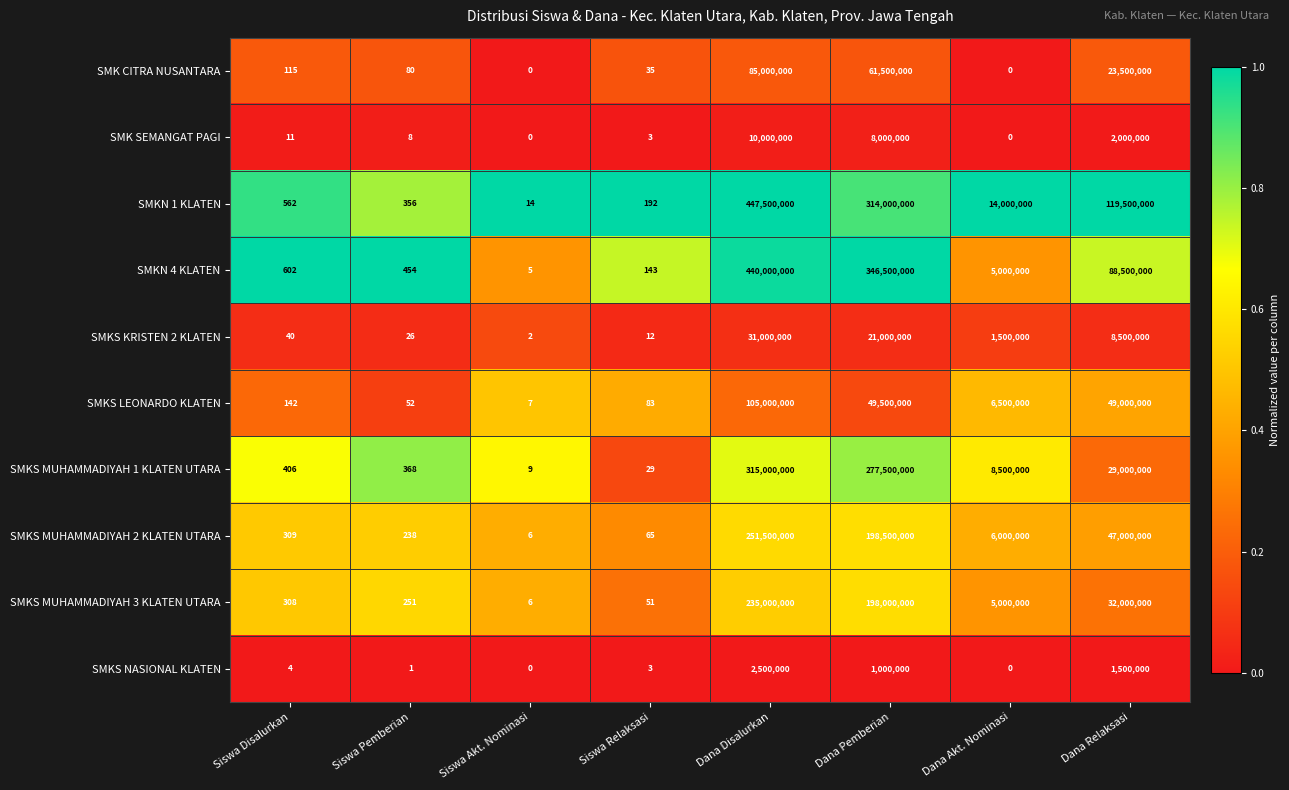

The SMKS MUHAMMADIYAH 1 KLATEN UTARA series shows 368 at Siswa Pemberian. True or false?

True